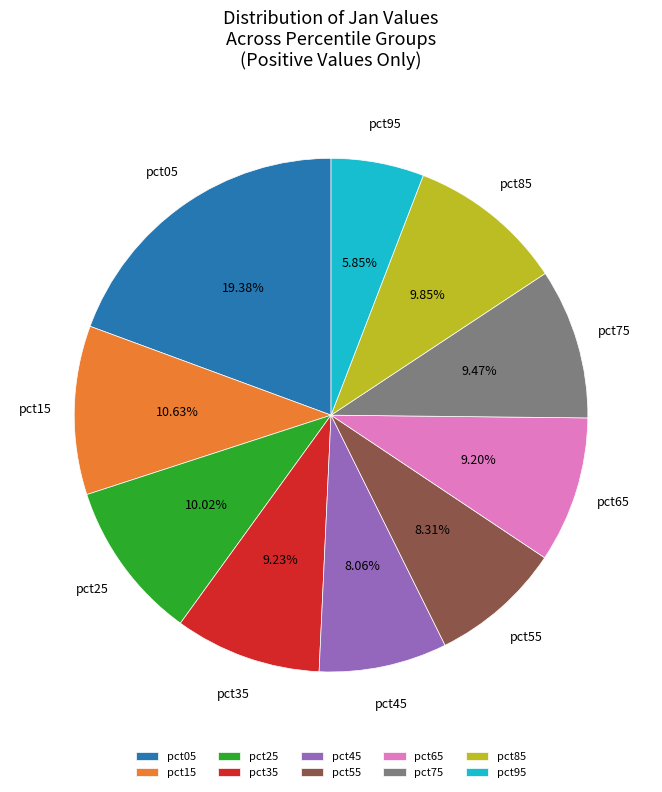

To the nearest percent, what is the difference between the pct05 and pct15 slice percentages?

9%